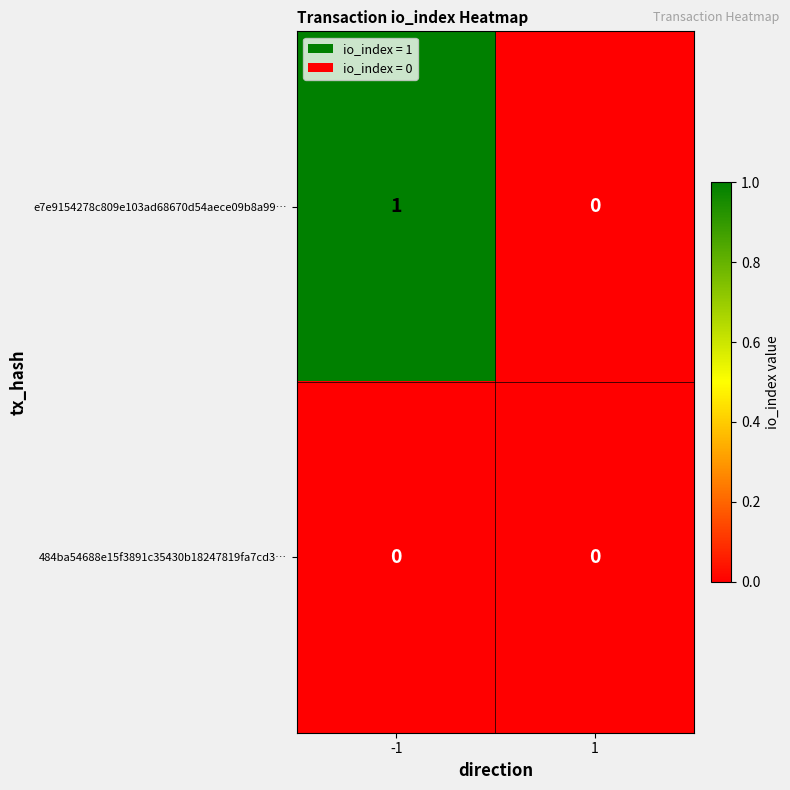

Which series changed the most between -1 and 1?

e7e9154278c809e103ad68670d54aece09b8a99…